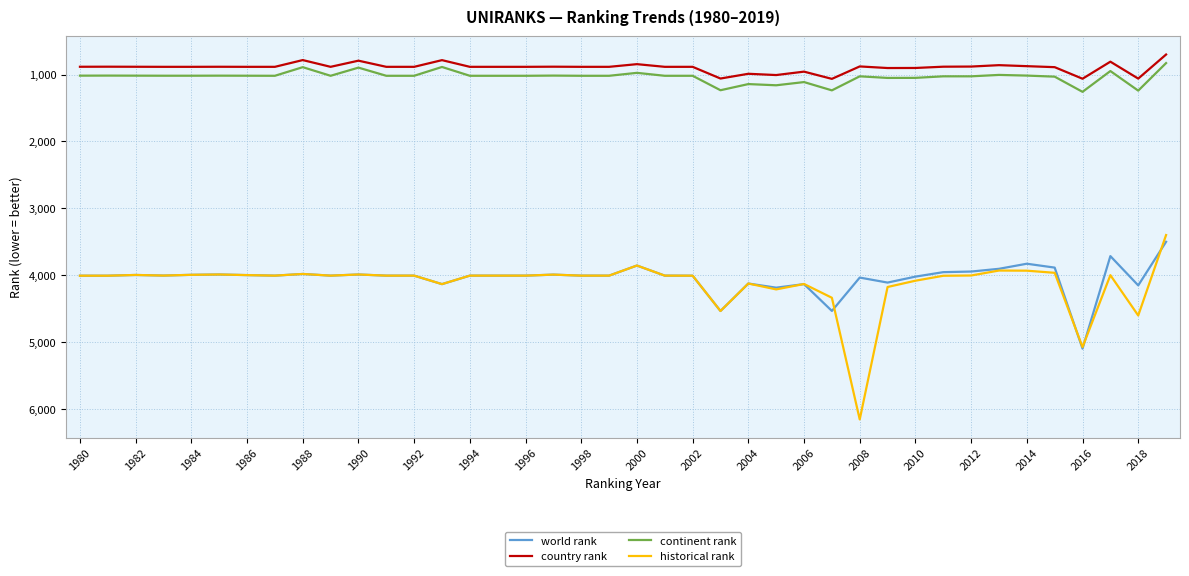

What is the maximum value shown in the chart?

6159